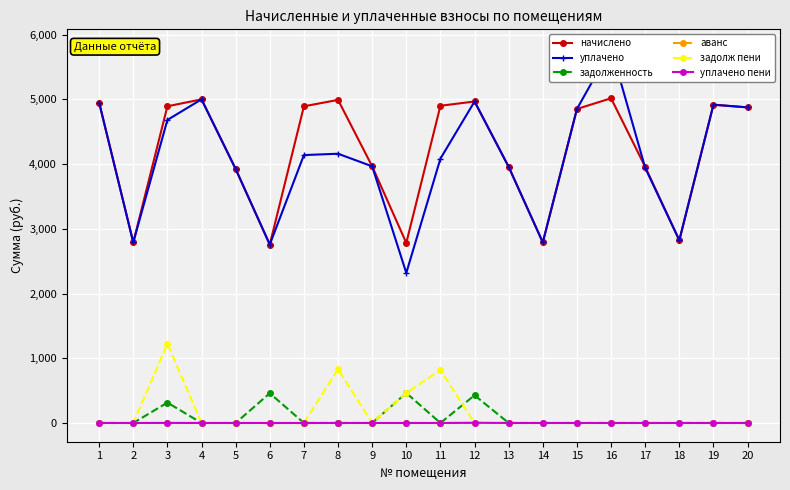

What are all the series names shown in the legend?

начислено, уплачено, задолженность, аванс, задолж пени, уплачено пени